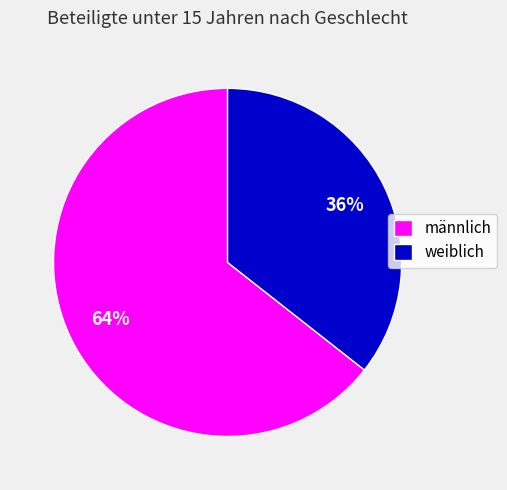

True or false: weiblich accounts for 36% of the total.

True